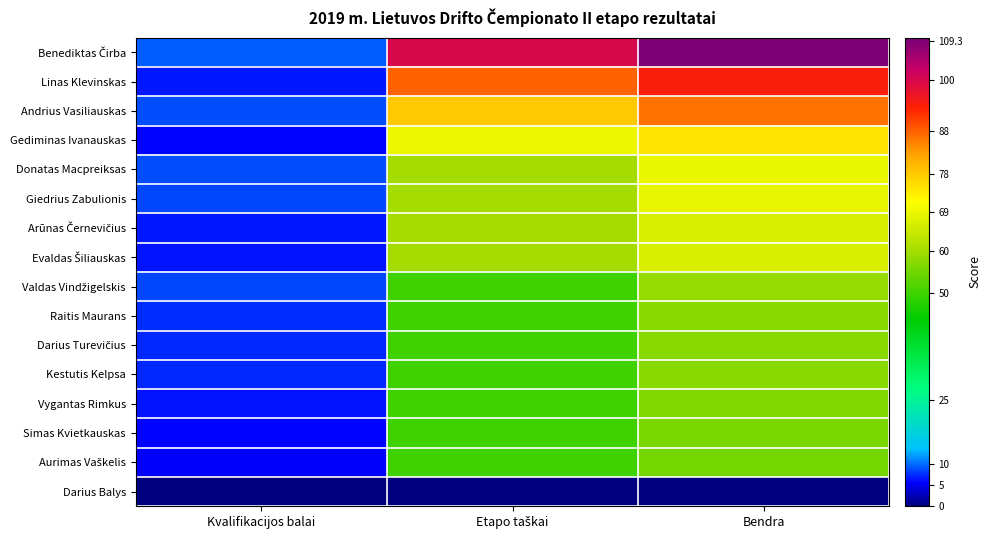

At which category does the chart reach its minimum across all series?

Kvalifikacijos balai